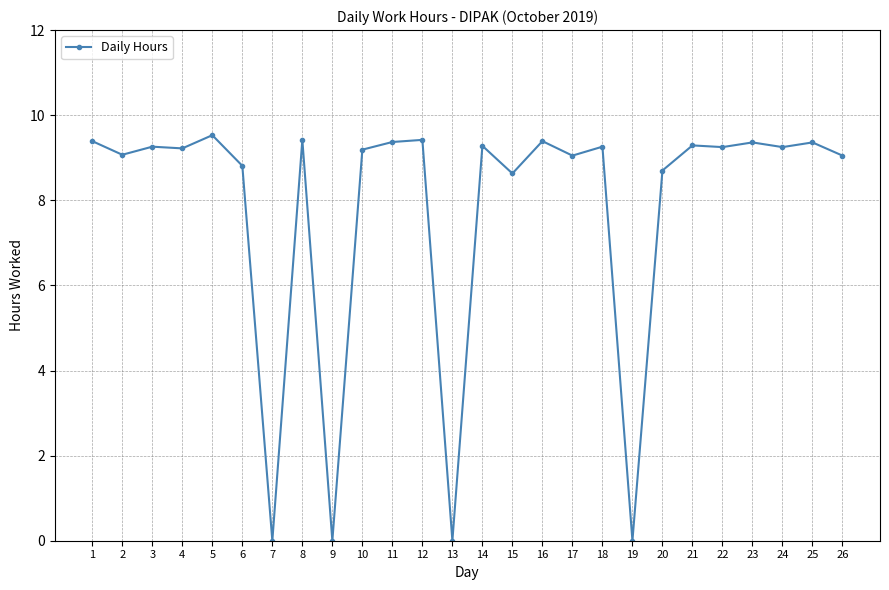

Which label corresponds to the largest value in the chart?

5